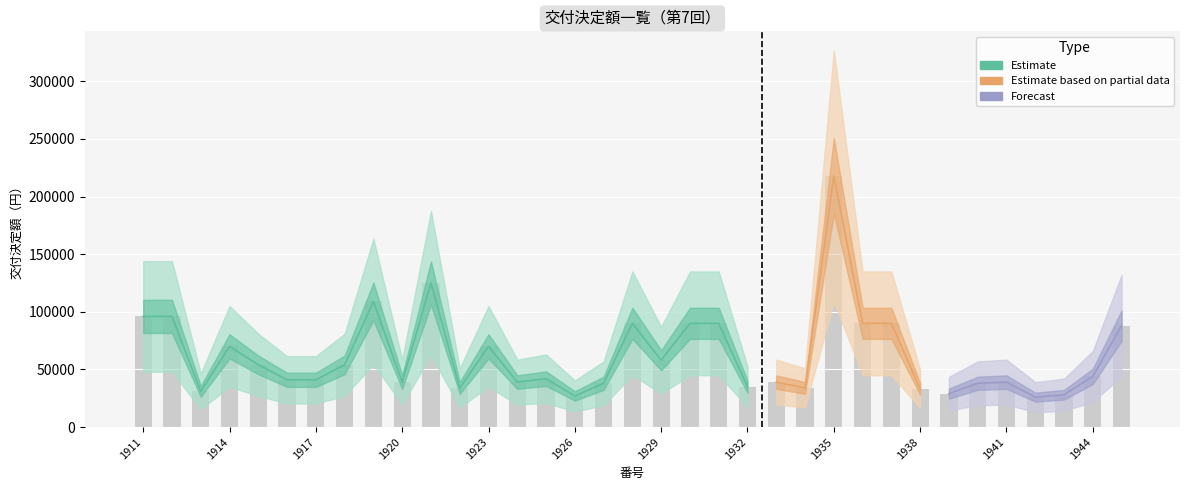

At which label does the data first exceed 42000?

1911